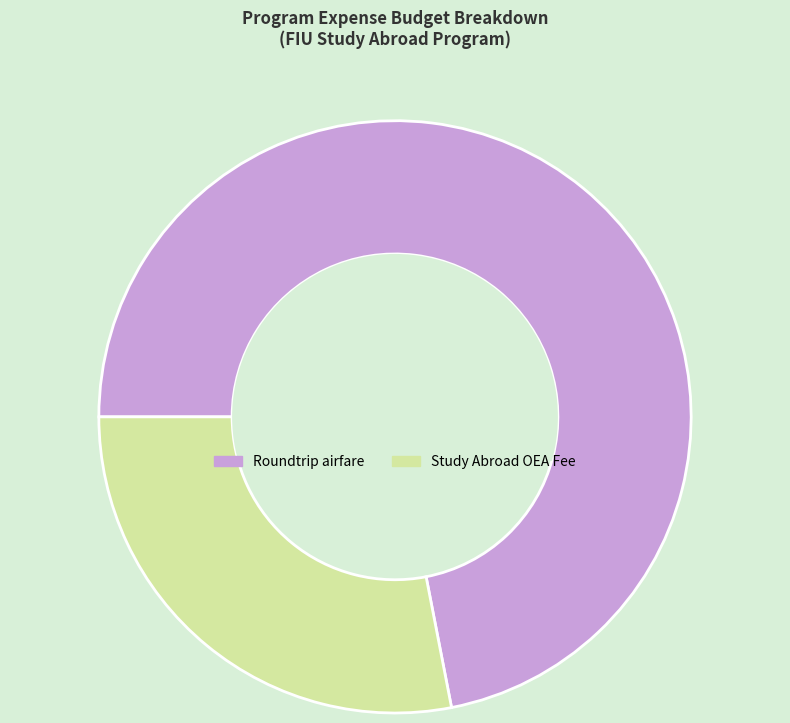

Combined, do Roundtrip airfare and Study Abroad OEA Fee account for over 50%?

Yes